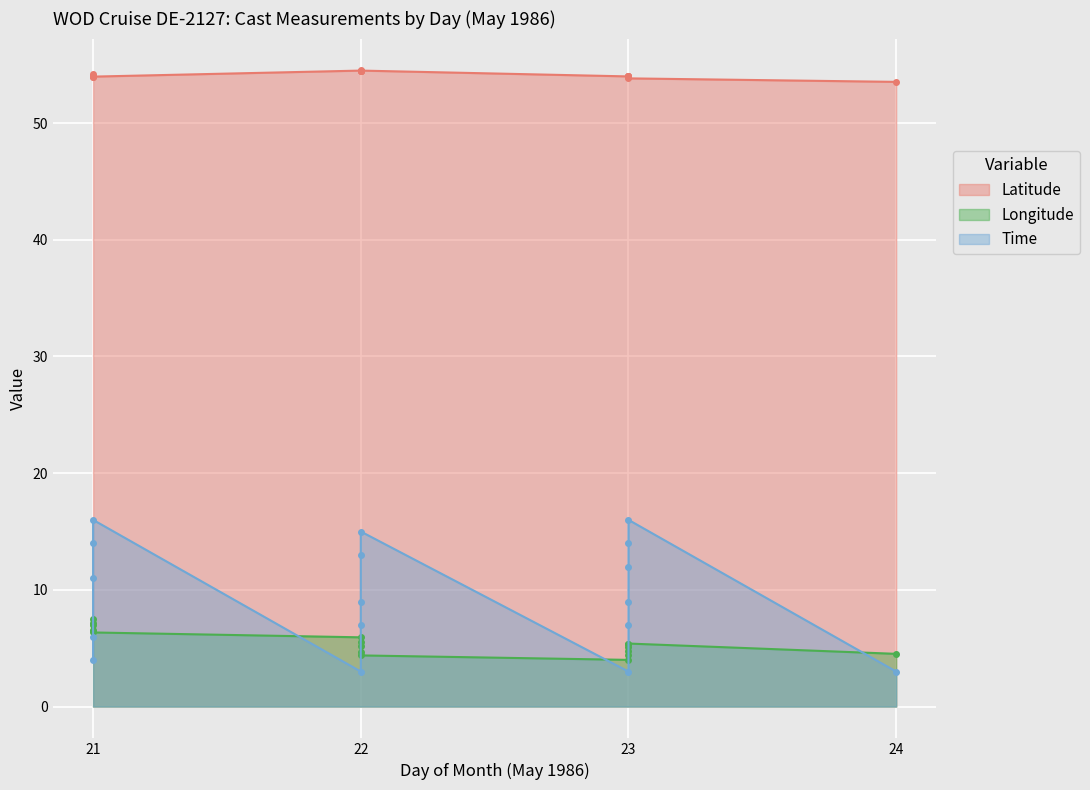

How many lines are shown in the chart?

3